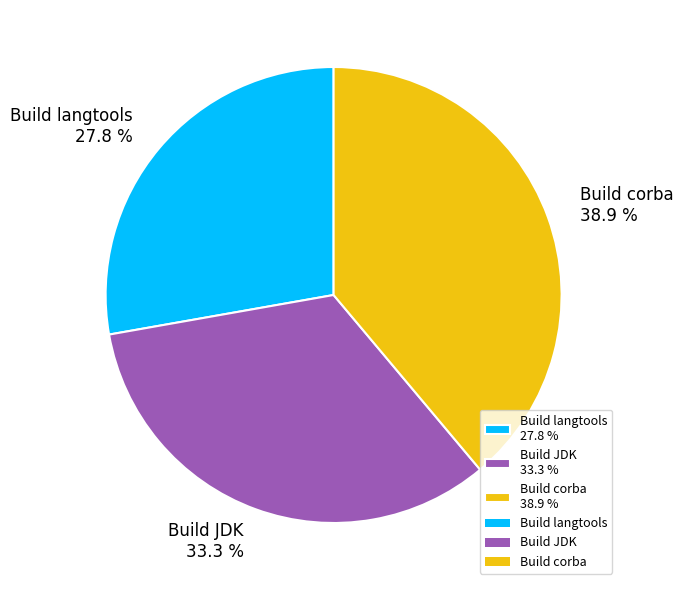

Between Build corba 38.9 % and Build langtools 27.8 %, which is larger?

Build corba 38.9 %